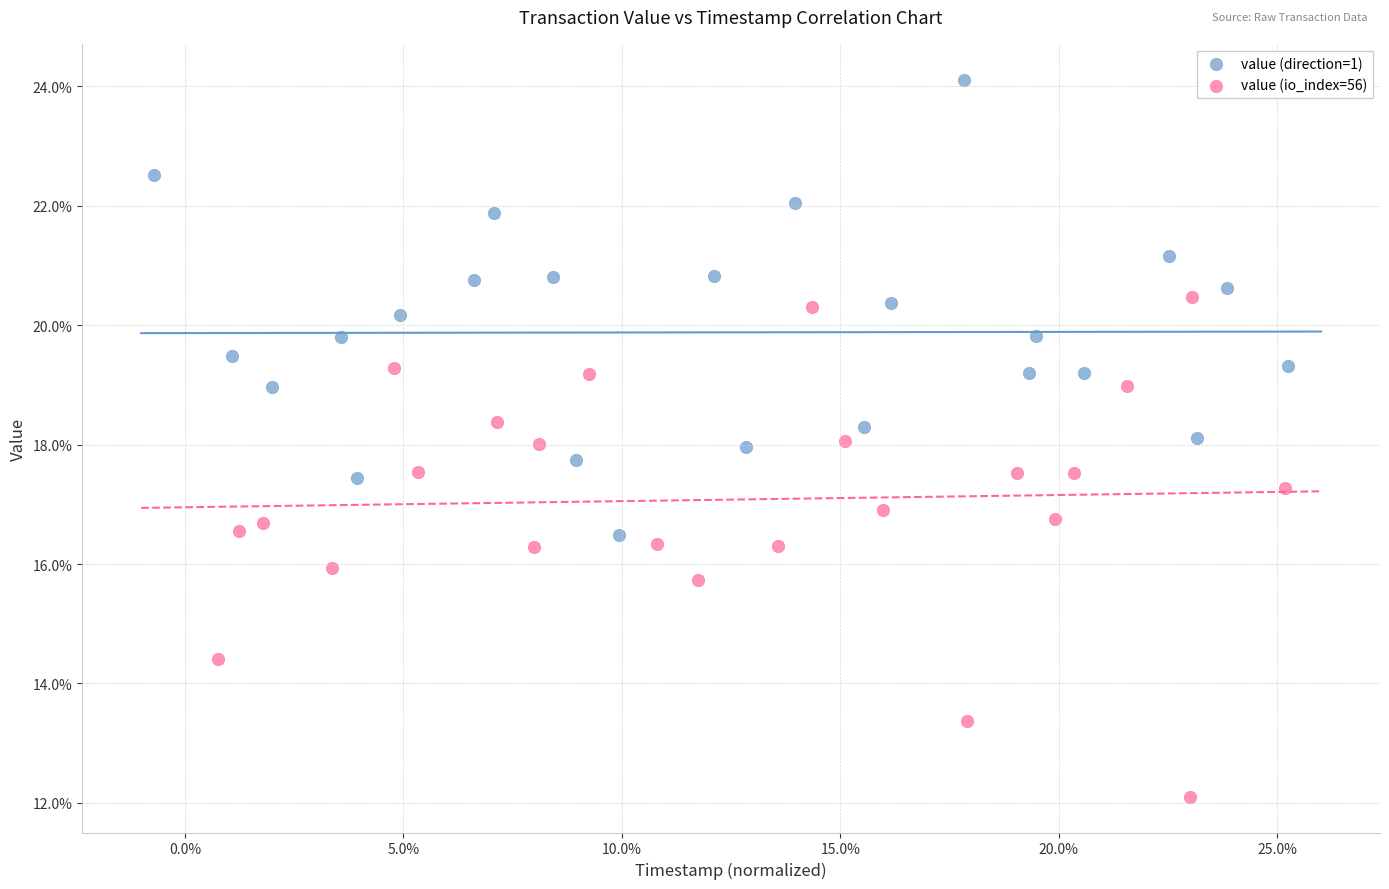

Which series reaches the maximum Y coordinate?

value (direction=1)